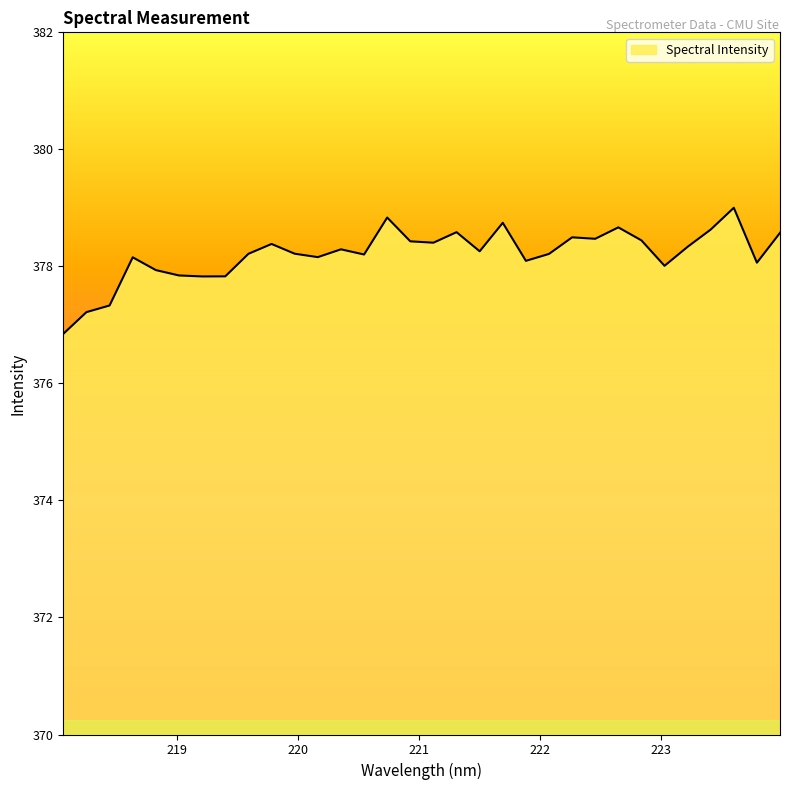

What is the minimum value shown in the chart?

376.8